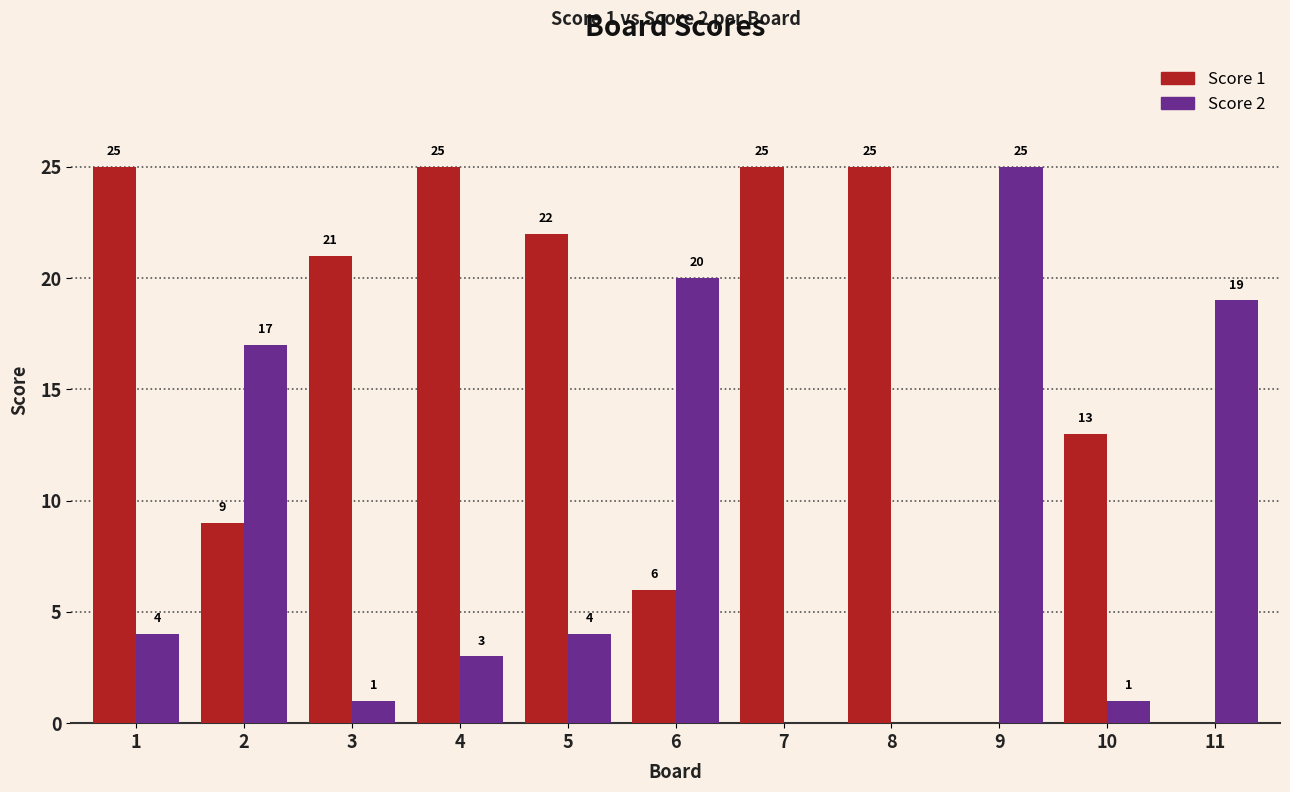

Which series has the largest total across all categories?

Score 1